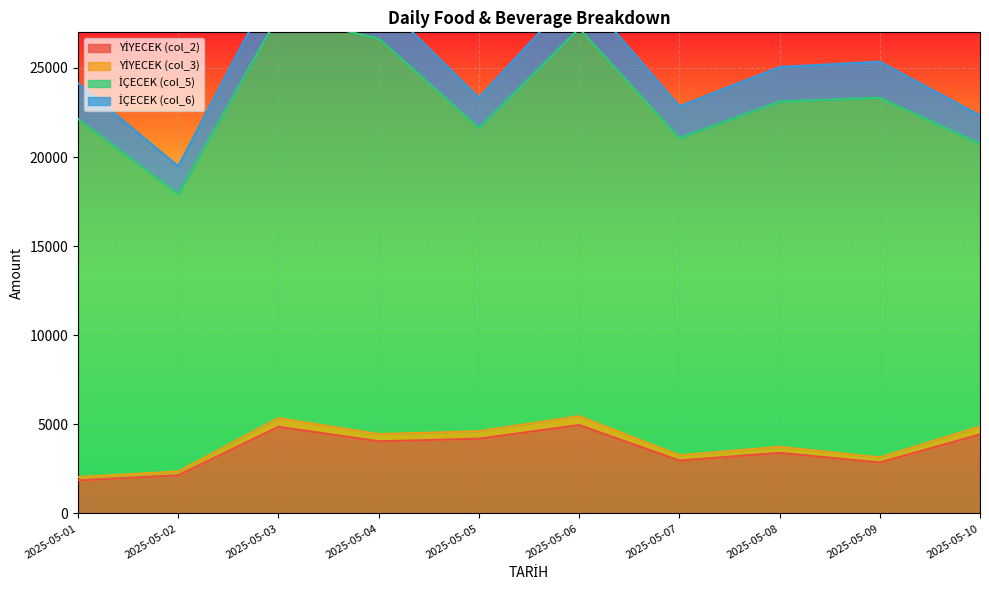

Is the value of YİYECEK (col_3) at 2025-05-08 greater than the value of YİYECEK (col_2) at 2025-05-01?

Yes